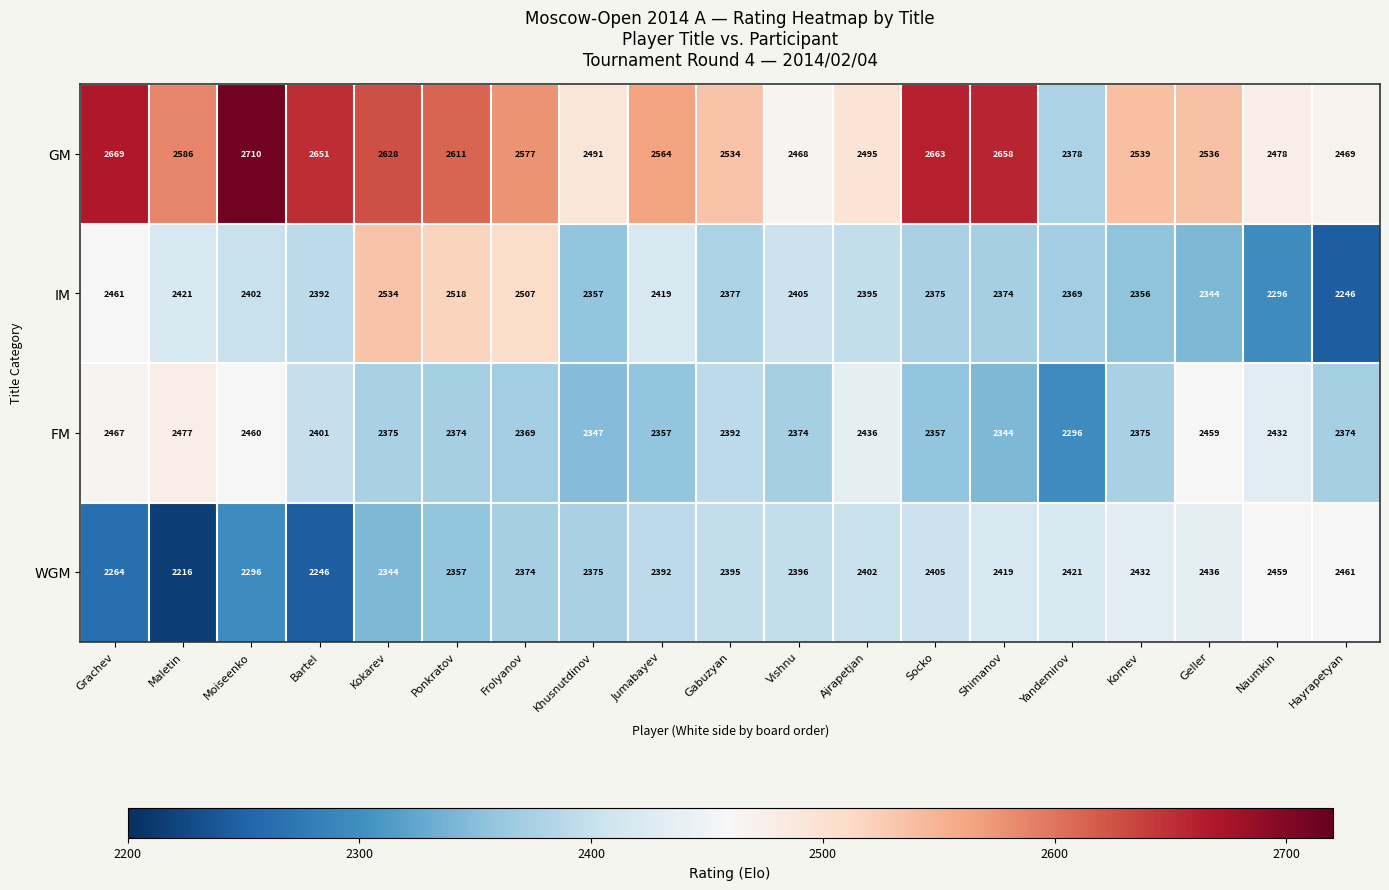

Which category has the lowest value across all series?

Maletin